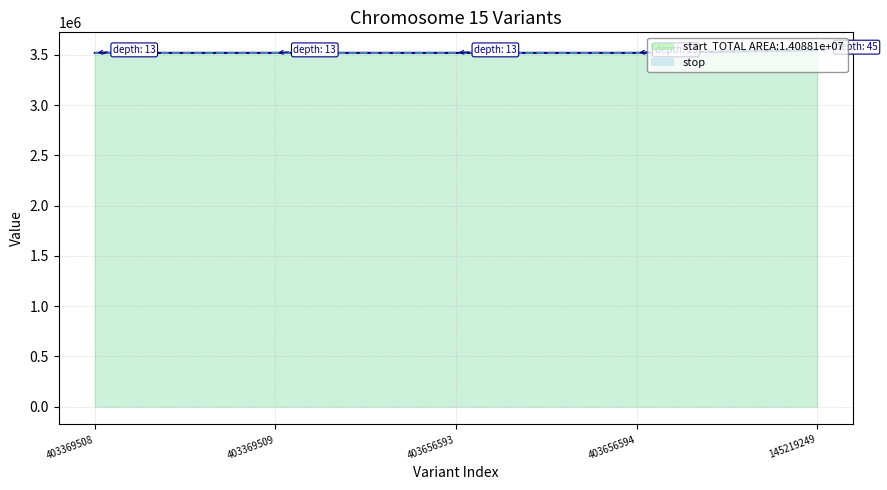

Which category has the highest value in the depth series?

145219249